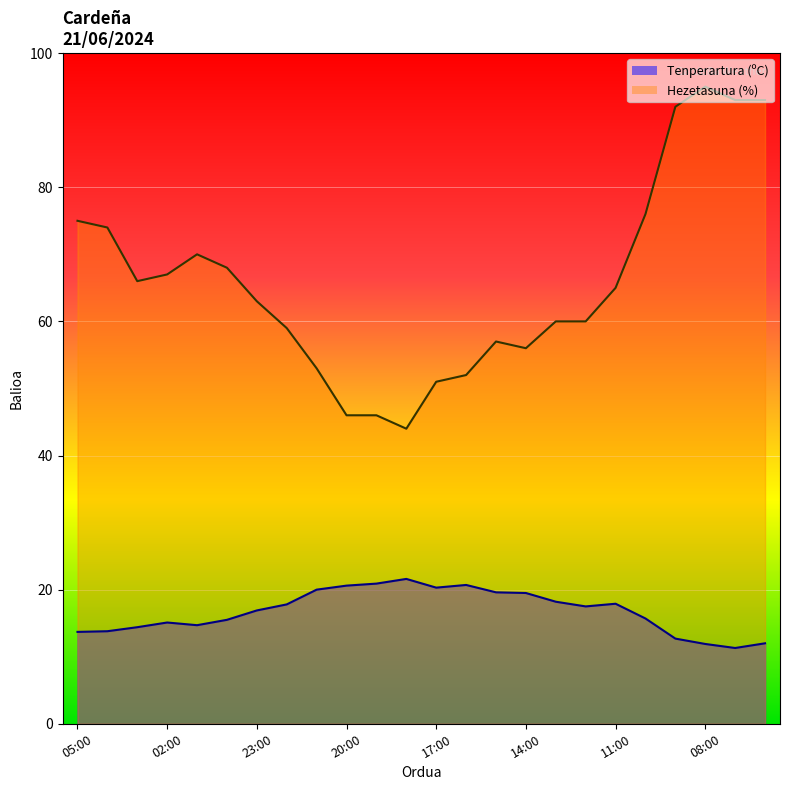

How many lines are shown in the chart?

2